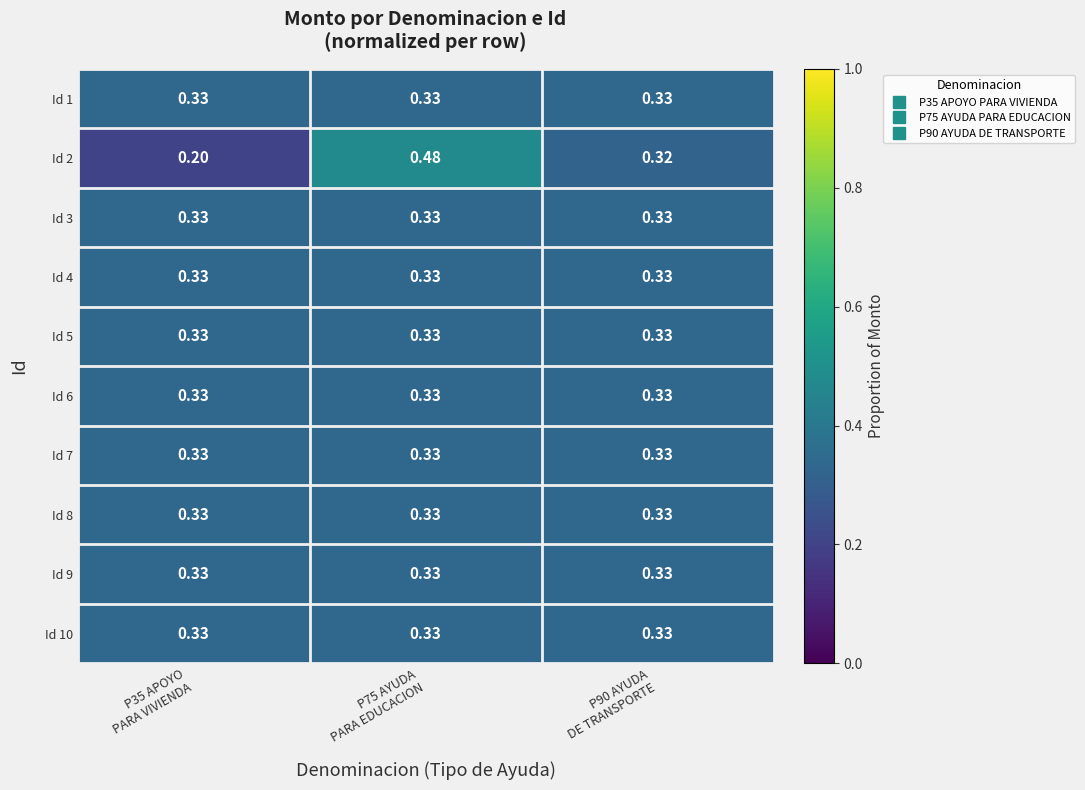

At how many categories does at least one series exceed 0?

3